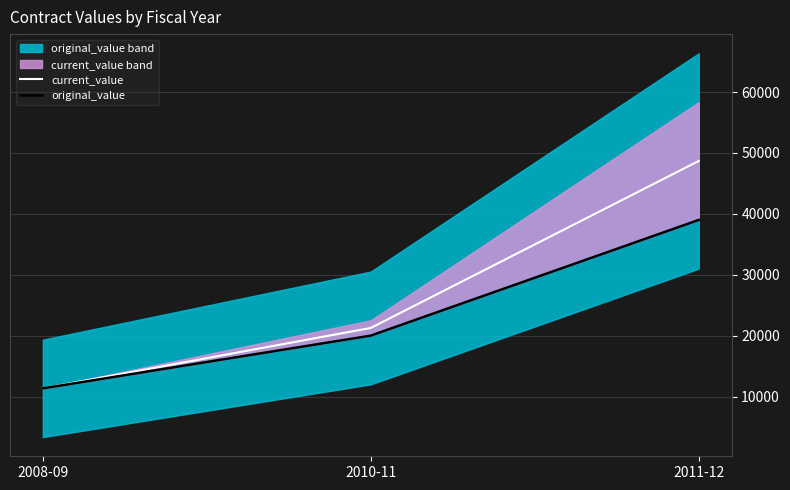

At 2008-09, list the series in order from largest to smallest.

current_value, original_value